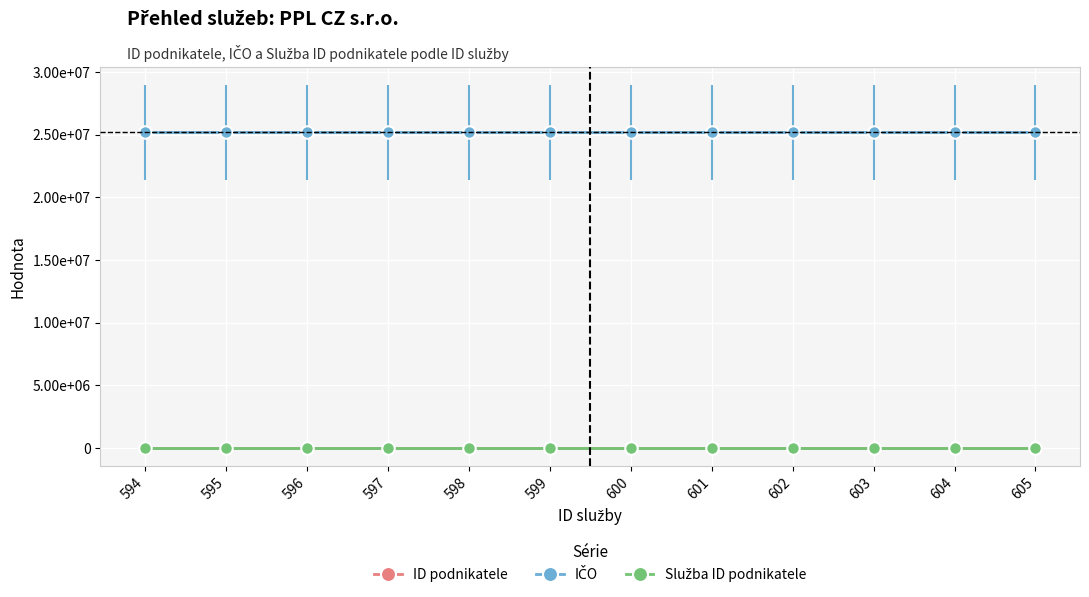

What is the minimum value for Služba ID podnikatele?

56